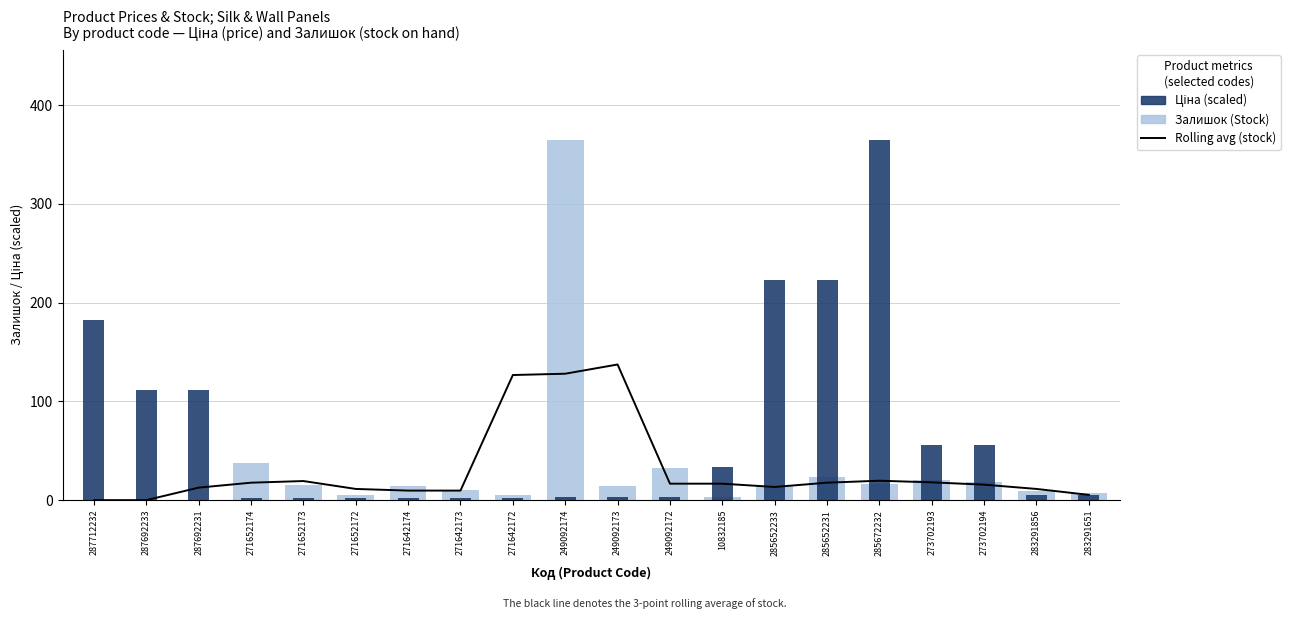

What is the maximum value for Ціна / max × scale?

365.0